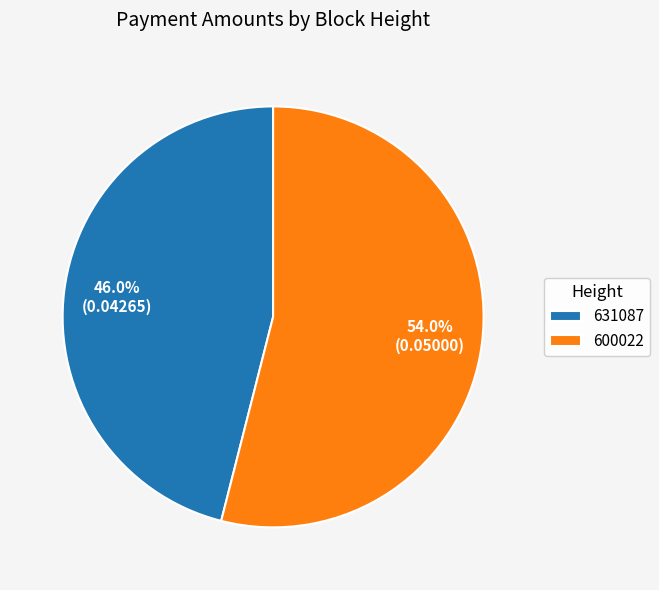

Which category has the smallest portion of the pie?

631087